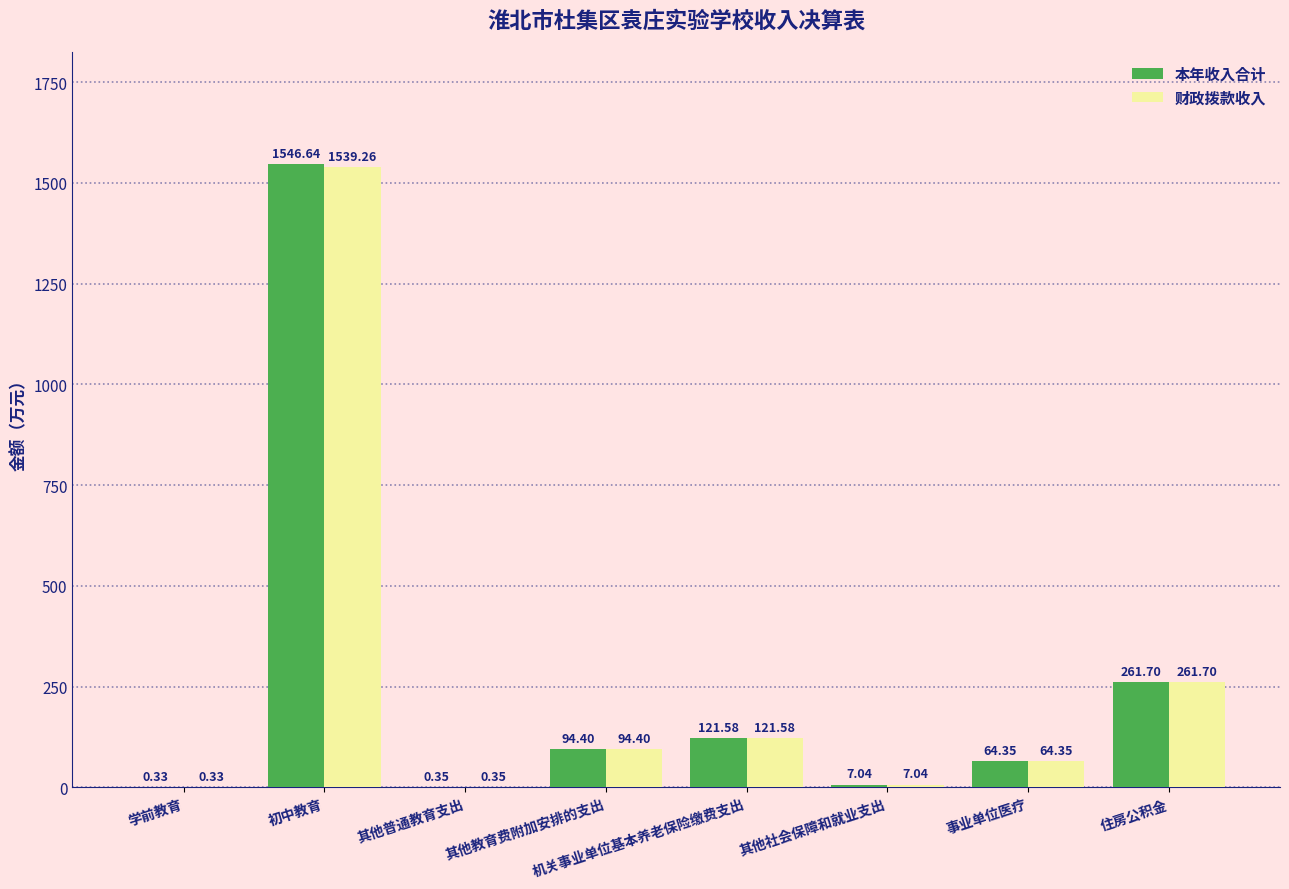

At which category is the sum across all series the highest?

初中教育